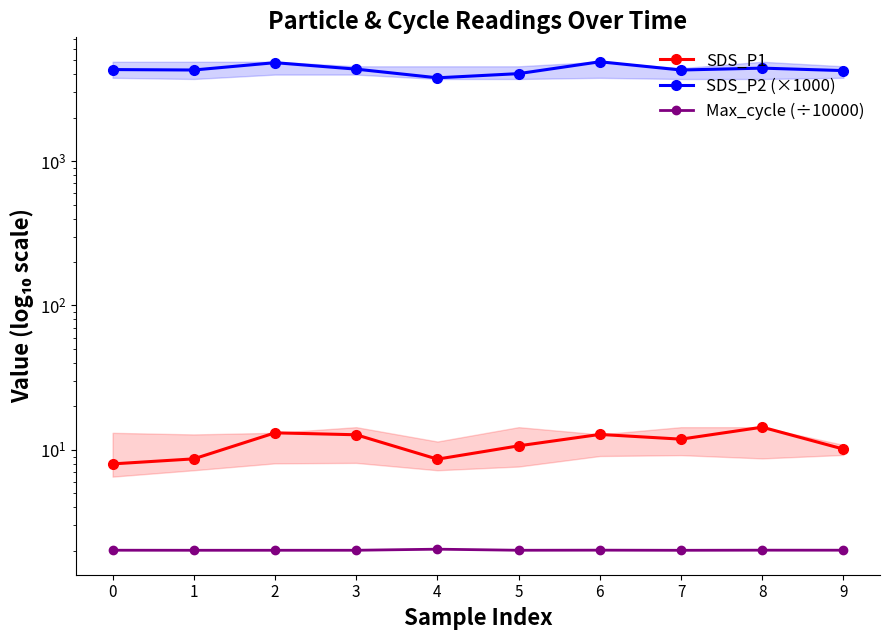

Which category has the lowest value across all series?

7